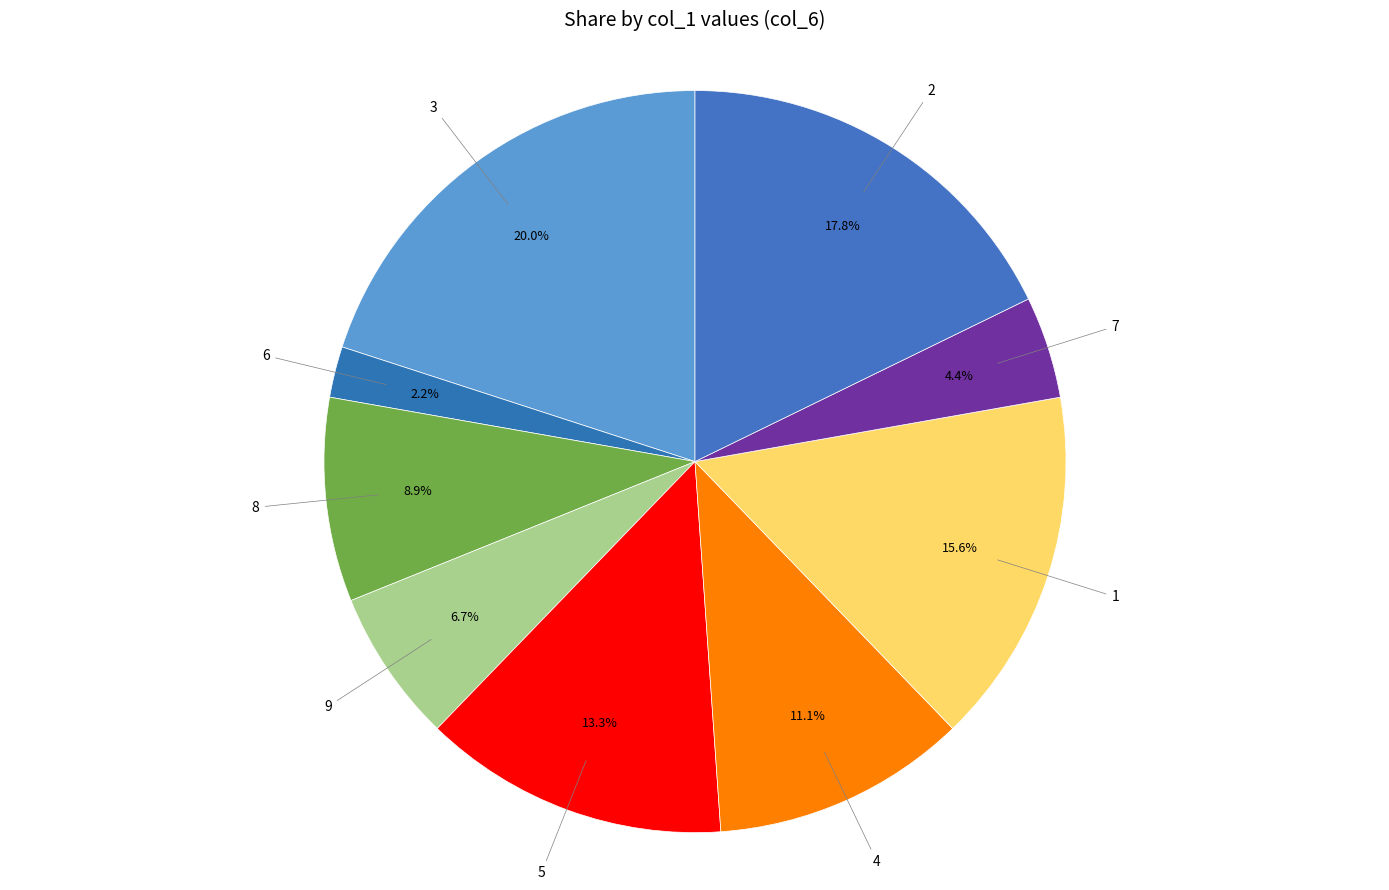

Rank the categories by value from highest to lowest.

3, 2, 1, 5, 4, 8, 9, 7, 6